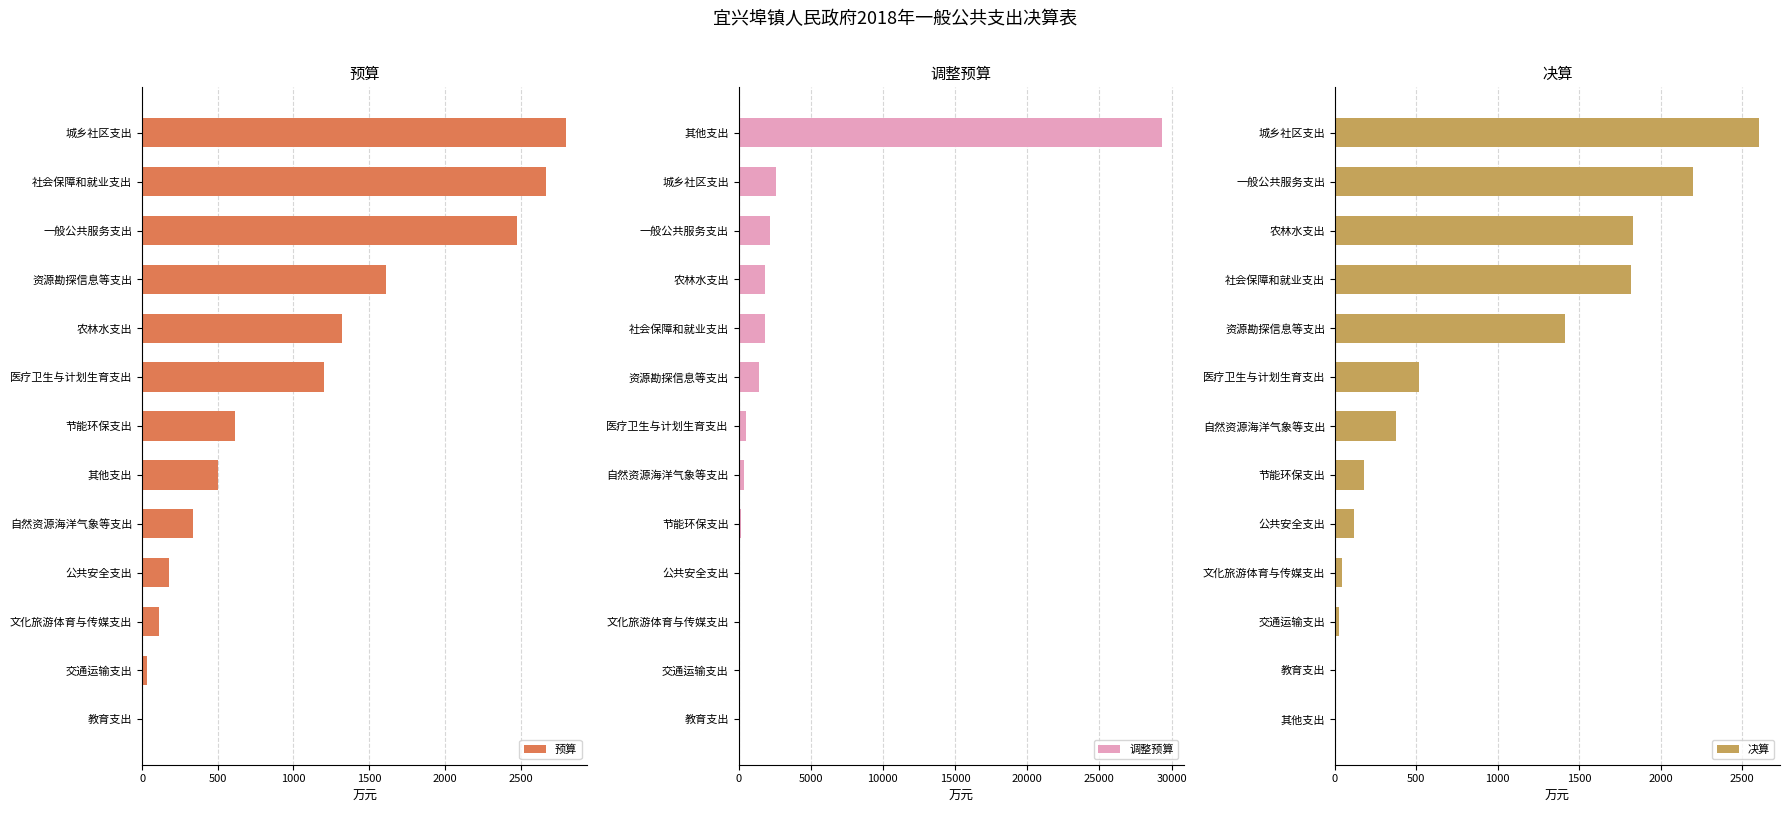

At which label does 预算 reach its peak?

城乡社区支出